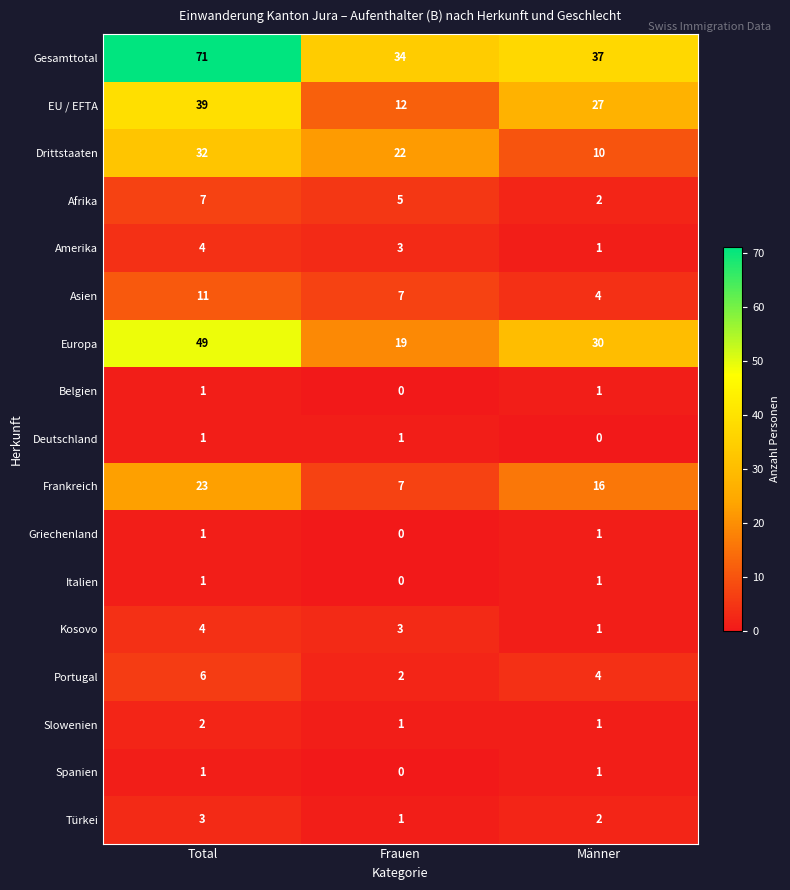

Count the Belgien values in the range 0 to 1.

3